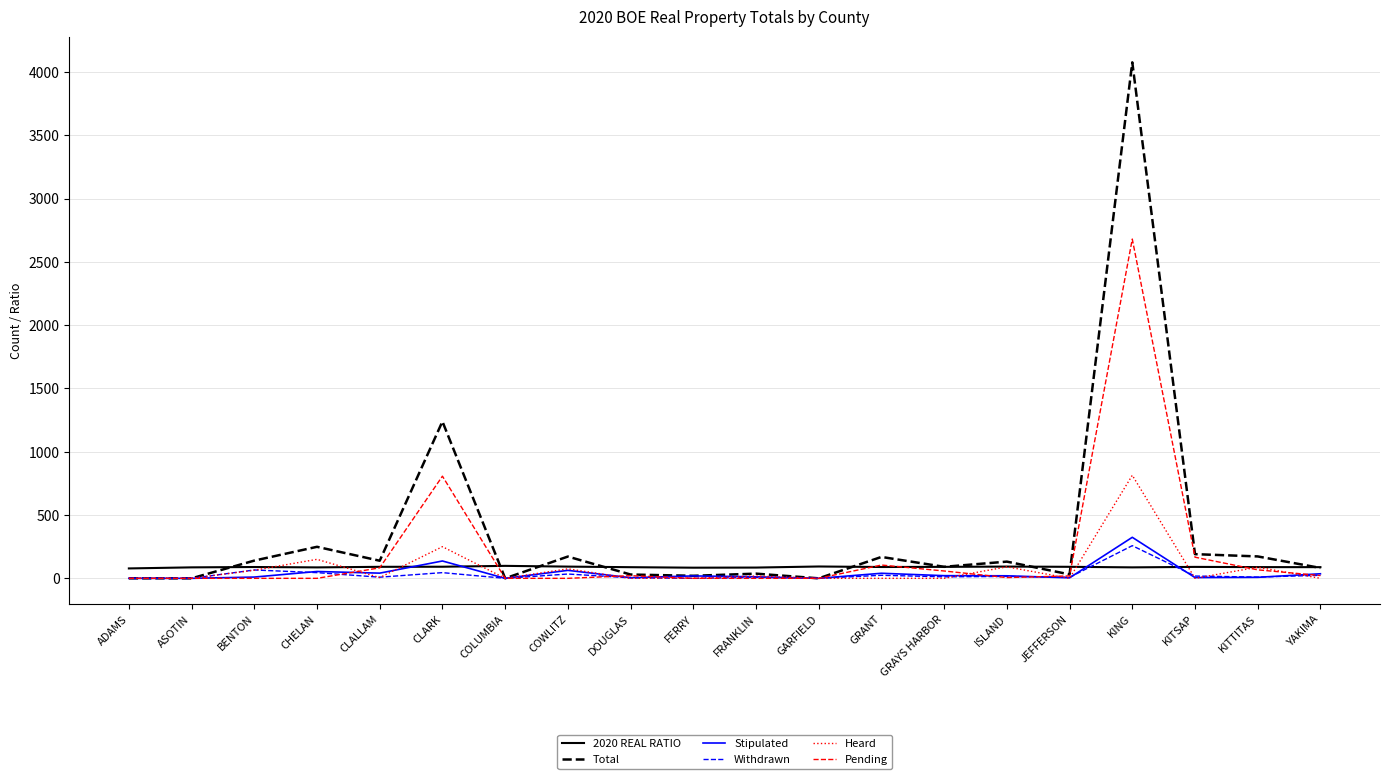

What is the approximate value of Heard at KING?

814.0